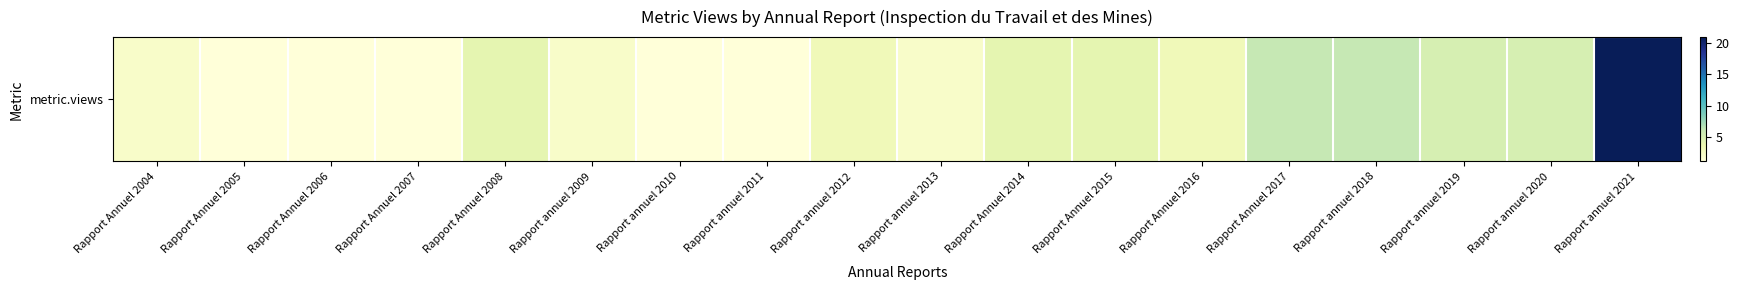

Count the number of data series in this chart.

1